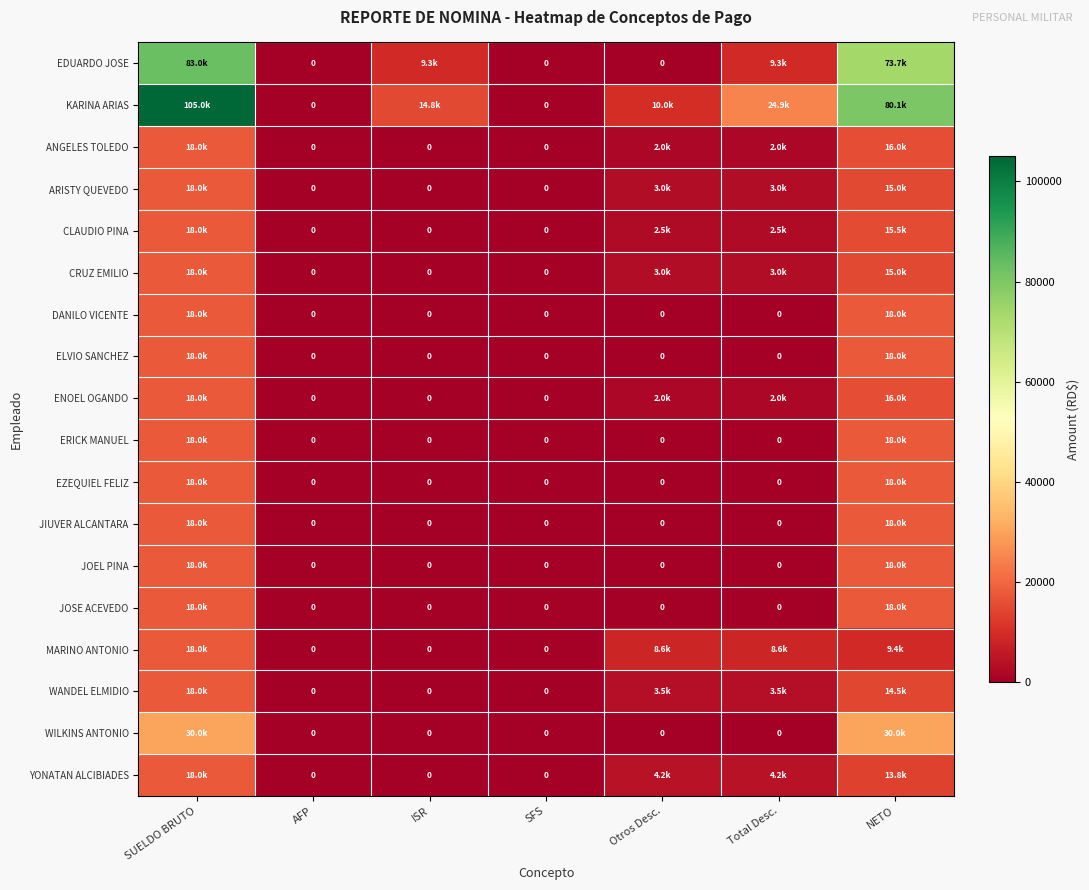

Where is MARINO ANTONIO nearest to the value 9000?

Otros Desc.